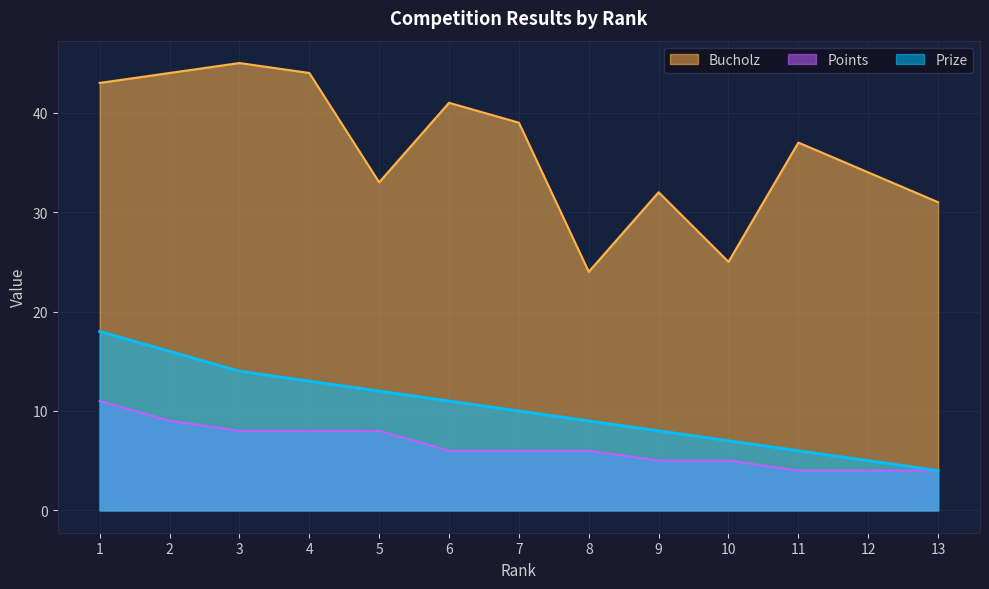

What is the sum of all Bucholz values?

472